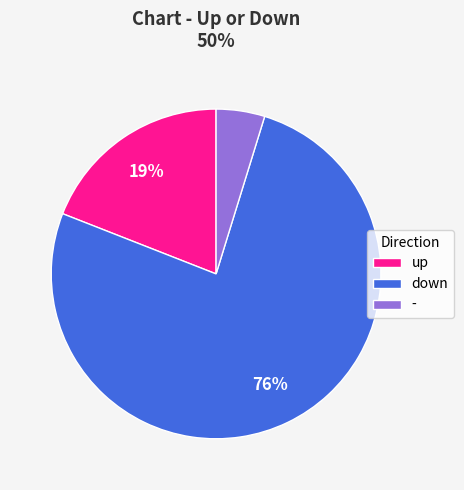

Which category accounts for the majority?

down